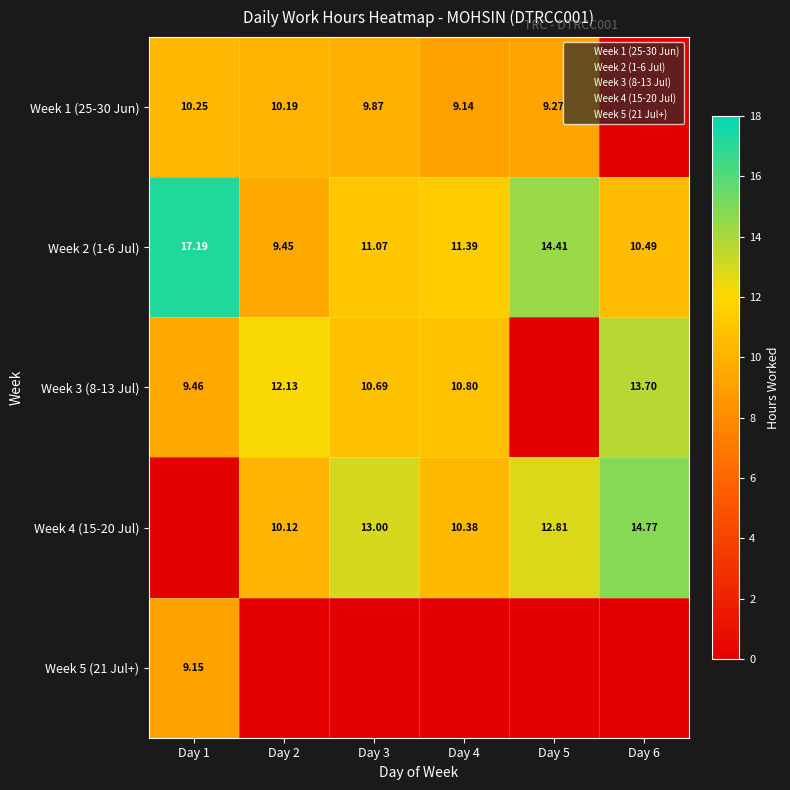

What is the sum of the Week 5 (21 Jul+) values at Day 4 and Day 1?

9.2